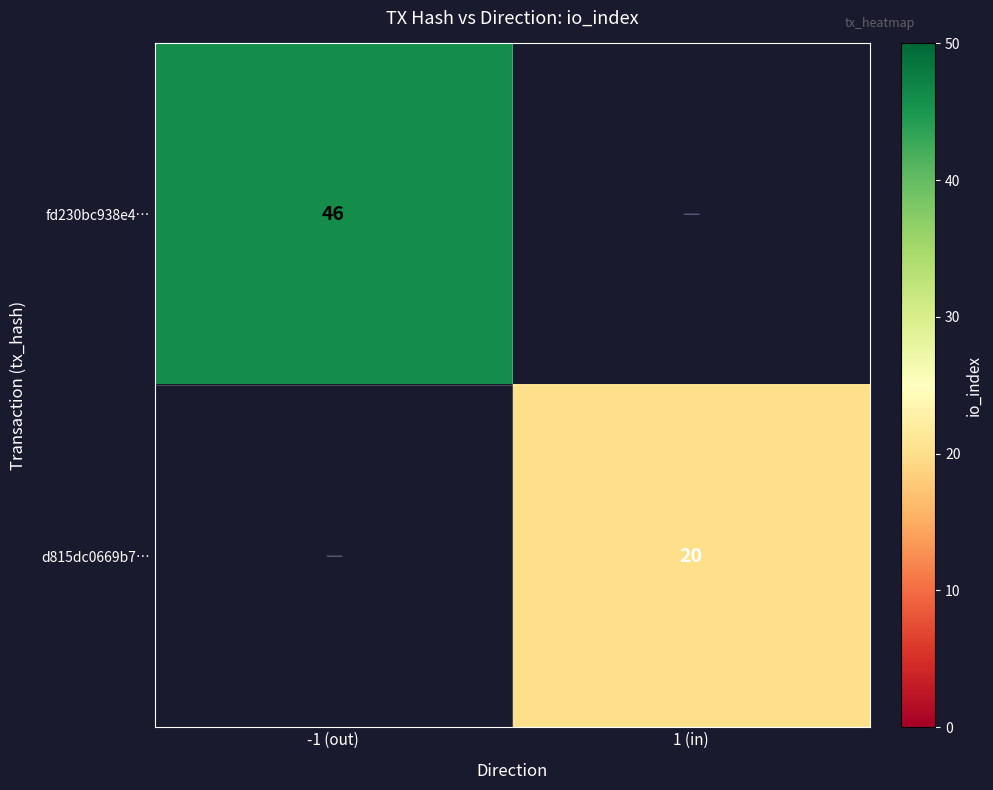

True or false: d815dc0669b7… has a value of 6 at 1 (in).

False